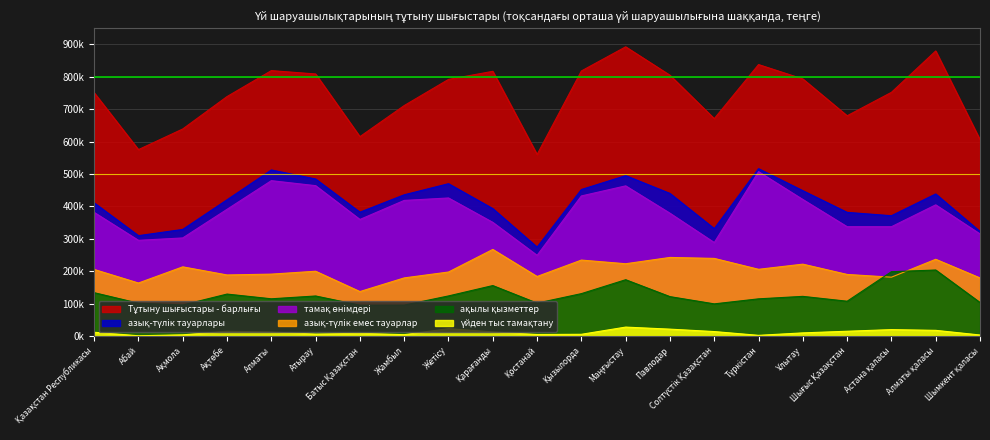

What is the label of the 7th point from the right?

Солтүстік Қазақстан